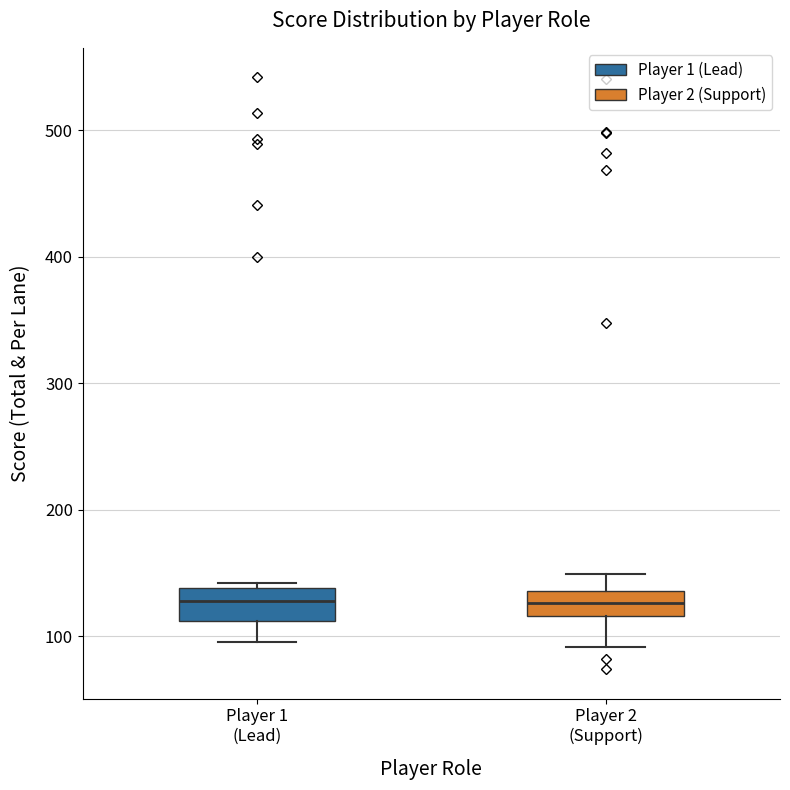

Reading left to right, read every box against the y-axis: the position of its median line, the range the box covers, and the ends of its whiskers. The values are not printed on the chart, so give them approximately, as read against the axis.

Player 1 (Lead): median 130, box 110 to 140, whiskers 100 to 140 (just above the box's upper edge)
Player 2 (Support): median 130, box 120 to 140, whiskers 90 to 150